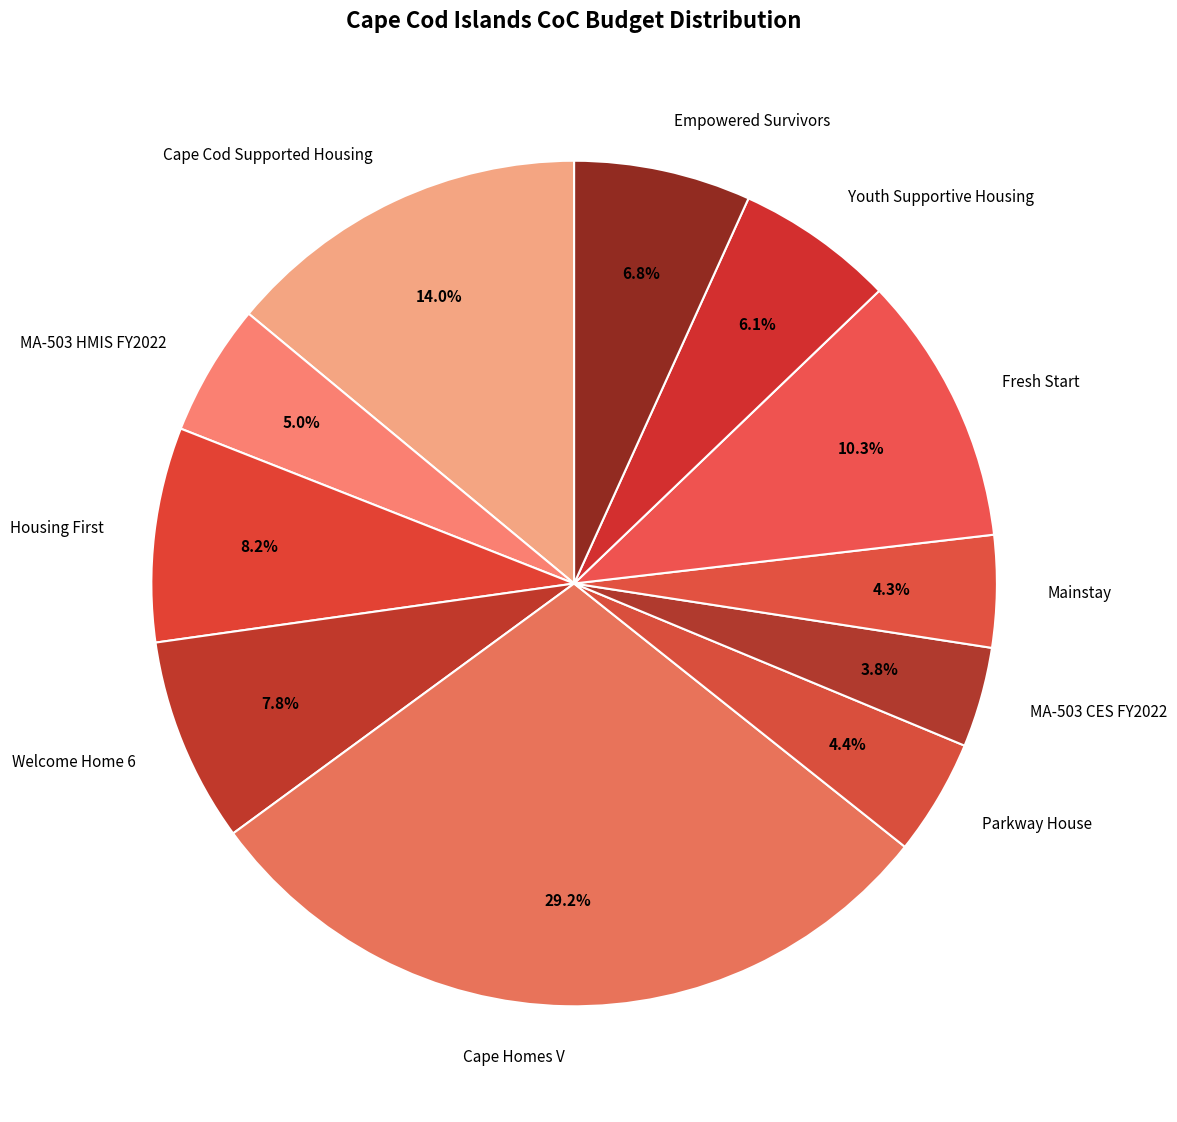

What percentage do Parkway House and Mainstay together represent?

8.7%